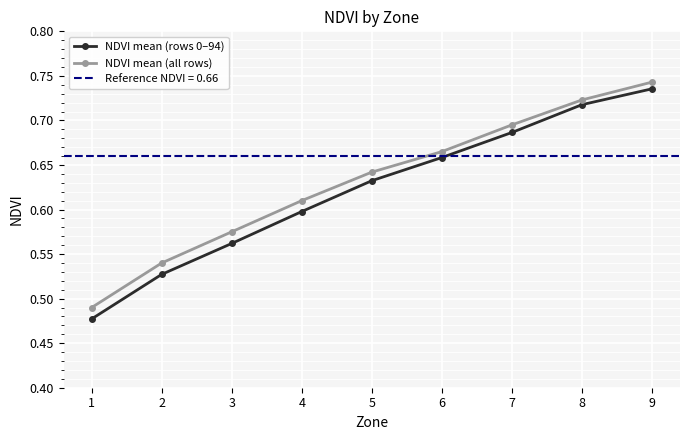

At which category is the sum across all series the highest?

9